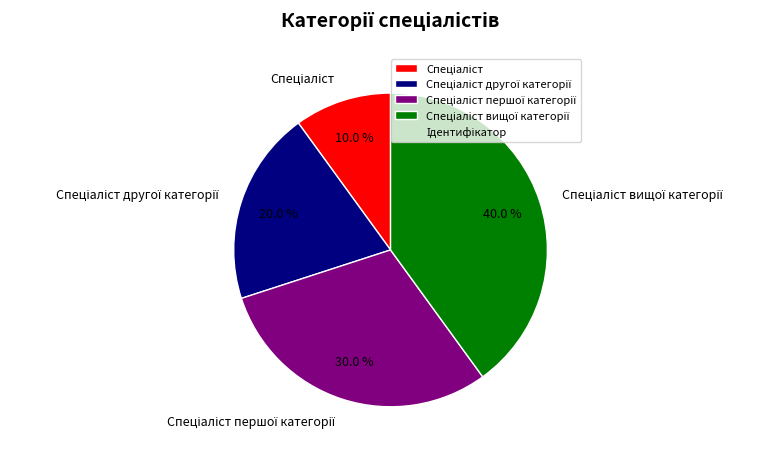

To the nearest percent, what is the average slice percentage?

25%